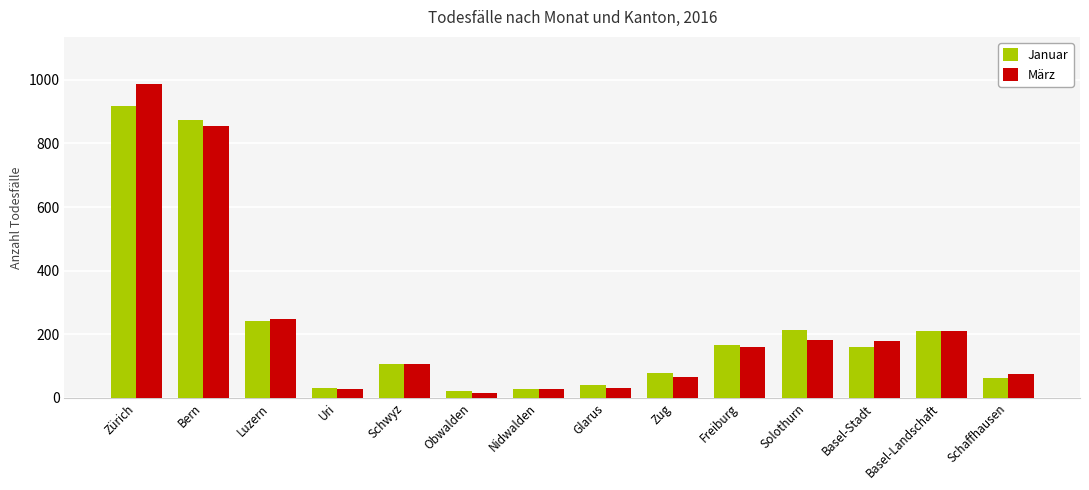

At how many categories does at least one series exceed 347?

2